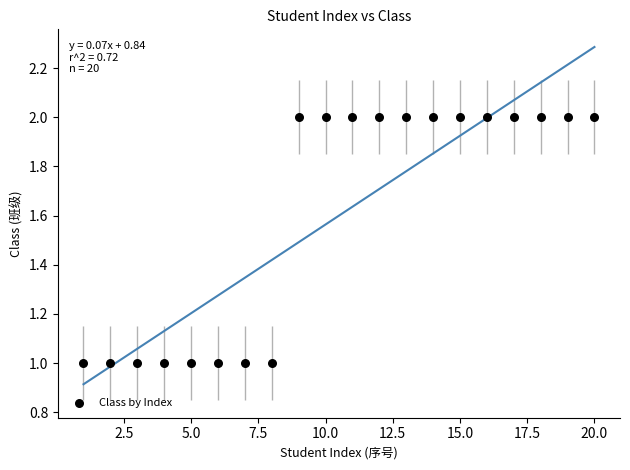

What is the range of X values (max minus min)?

19